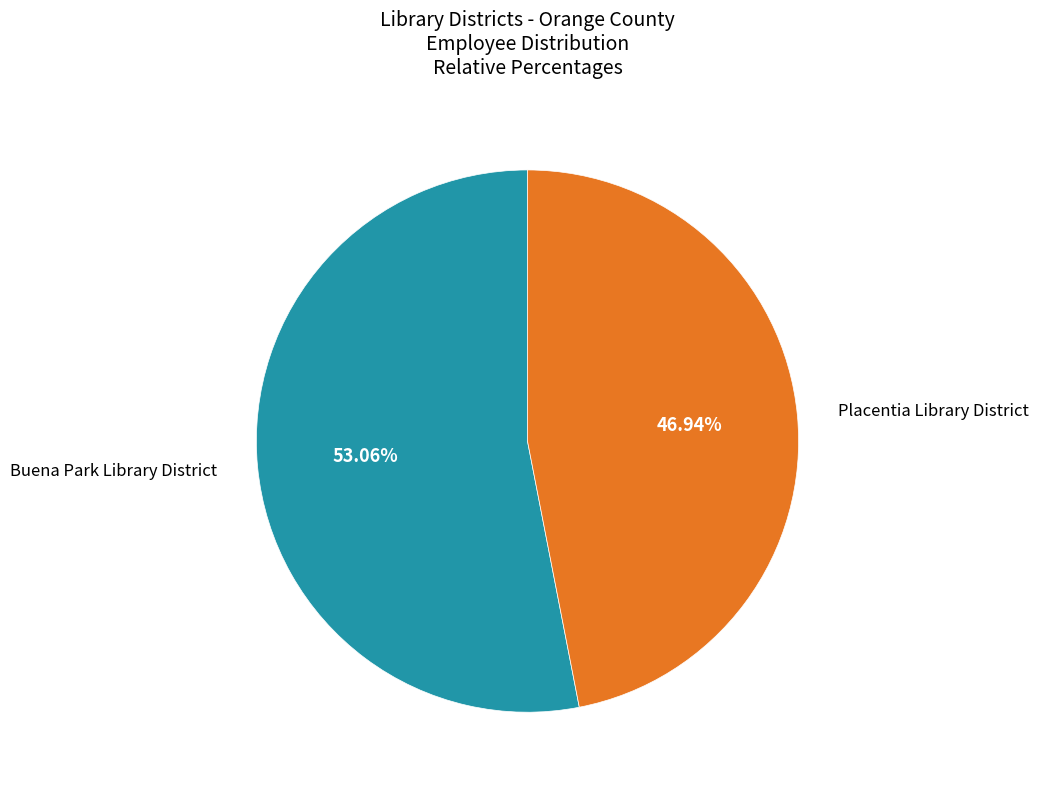

Does any single category account for the majority?

Yes